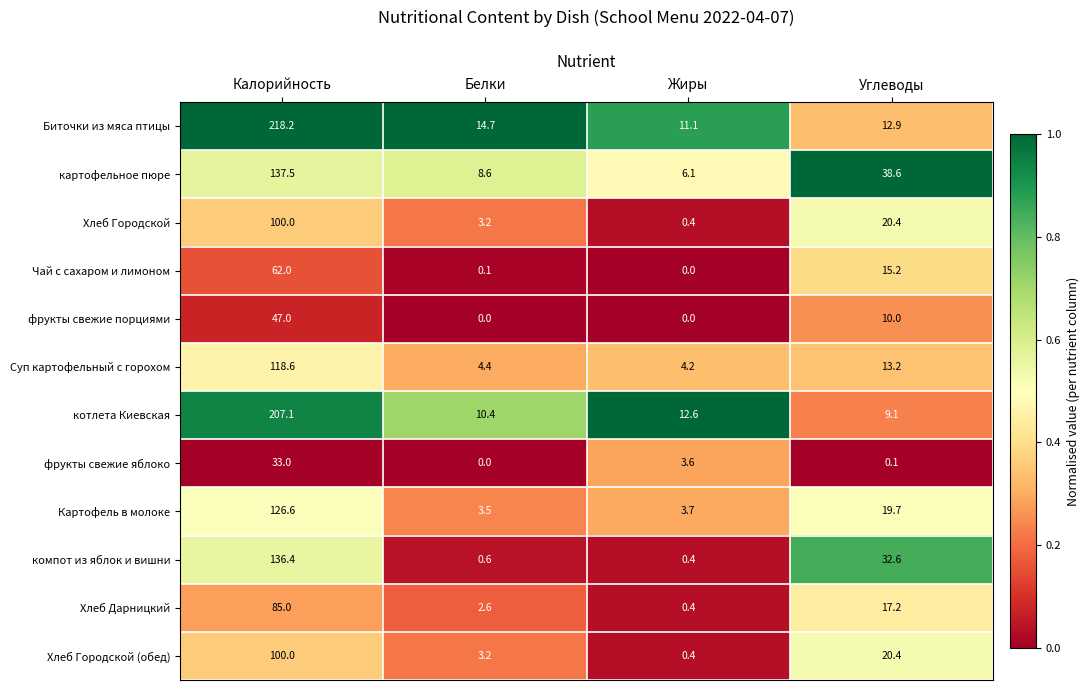

Is it true that Картофель в молоке equals 126.6 at Калорийность?

True